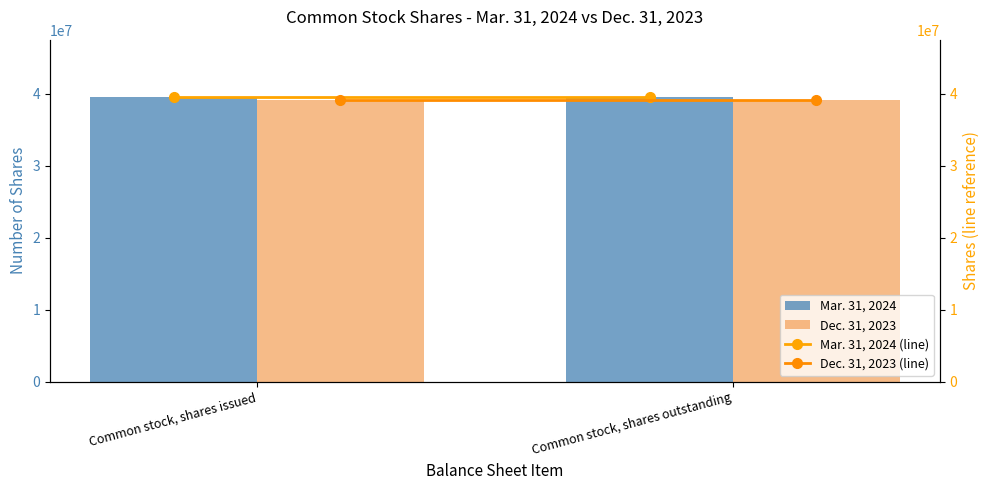

What is the label of the 2nd bar from the left?

Common stock, shares outstanding